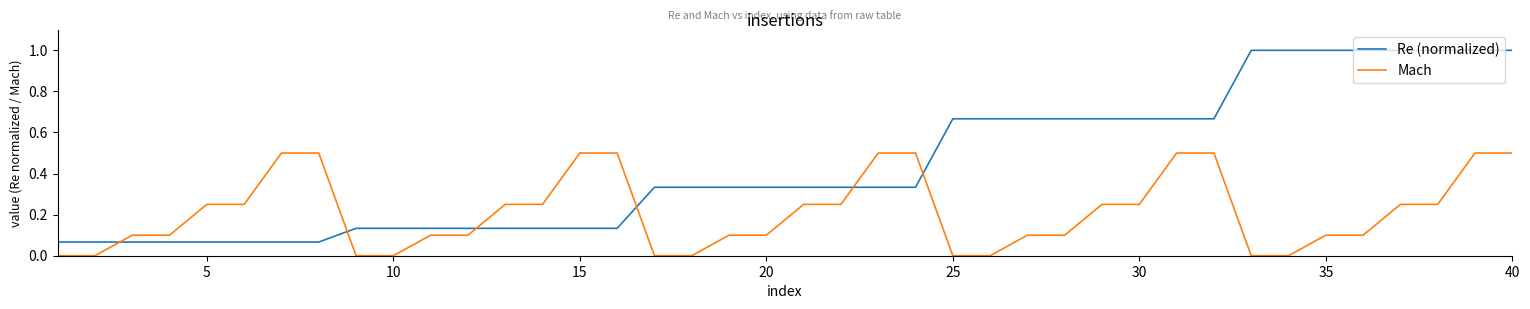

Which series has the widest spread of values?

Re (normalized)